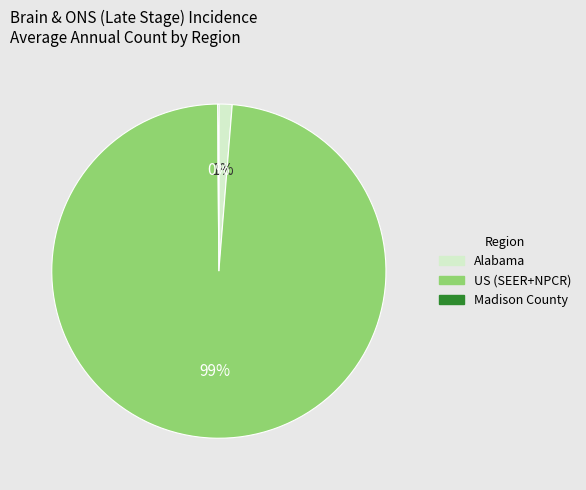

To the nearest percent, what is the combined percentage of US (SEER+NPCR) and Alabama?

100%